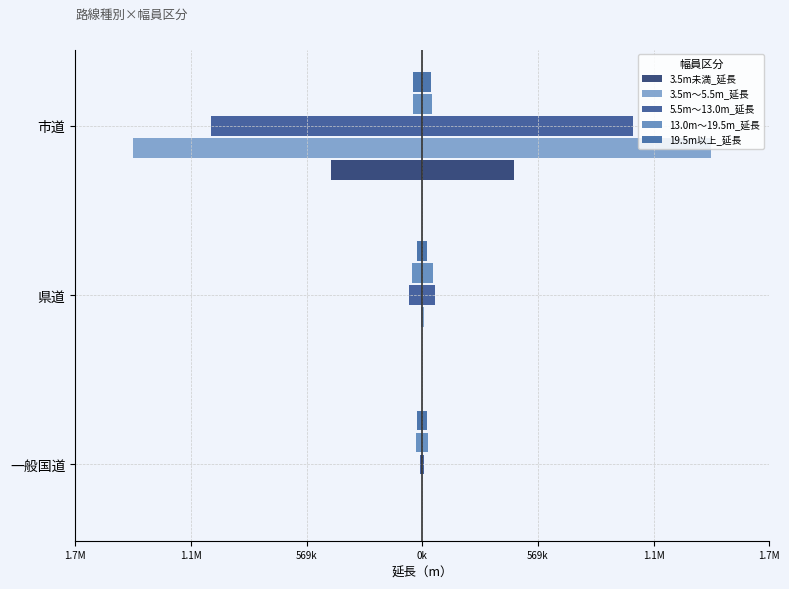

Is it true that 3.5m未満_延長 equals -285689.2 at 一般国道?

False